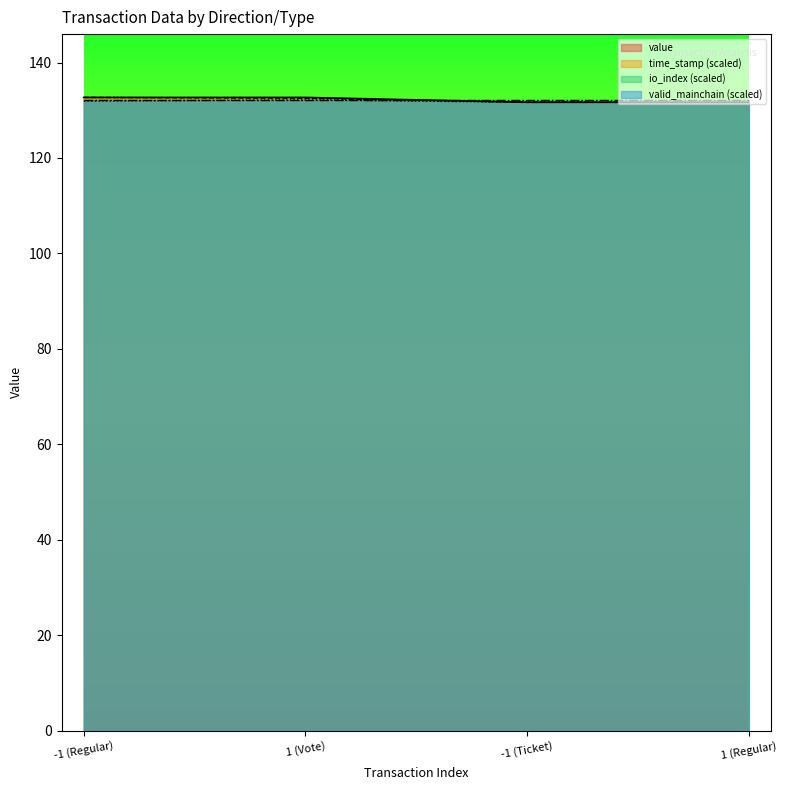

What is the average value of the value series?

132.2